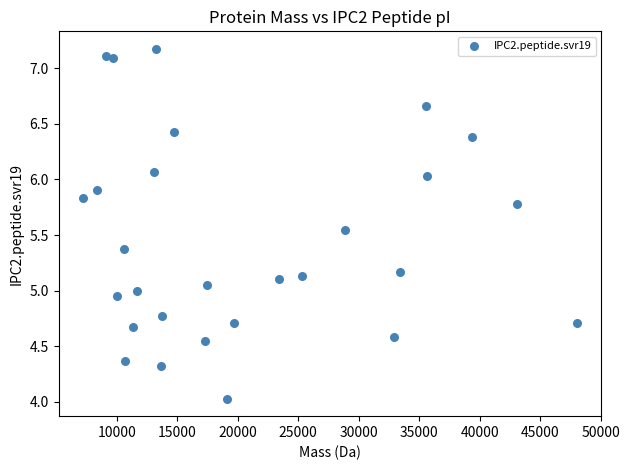

What is the range of X values (max minus min)?

40806.8